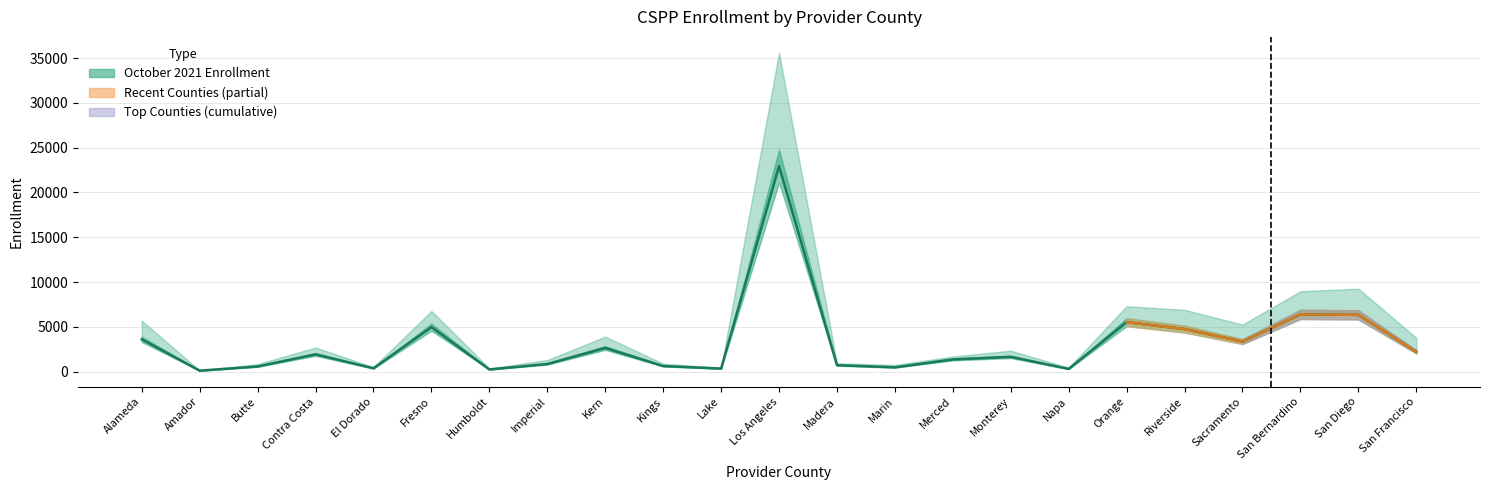

List the labels in order of value, smallest first.

Amador, Humboldt, Napa, Lake, El Dorado, Marin, Butte, Kings, Madera, Imperial, Merced, Monterey, Contra Costa, San Francisco, Kern, Sacramento, Alameda, Riverside, Fresno, Orange, San Diego, San Bernardino, Los Angeles